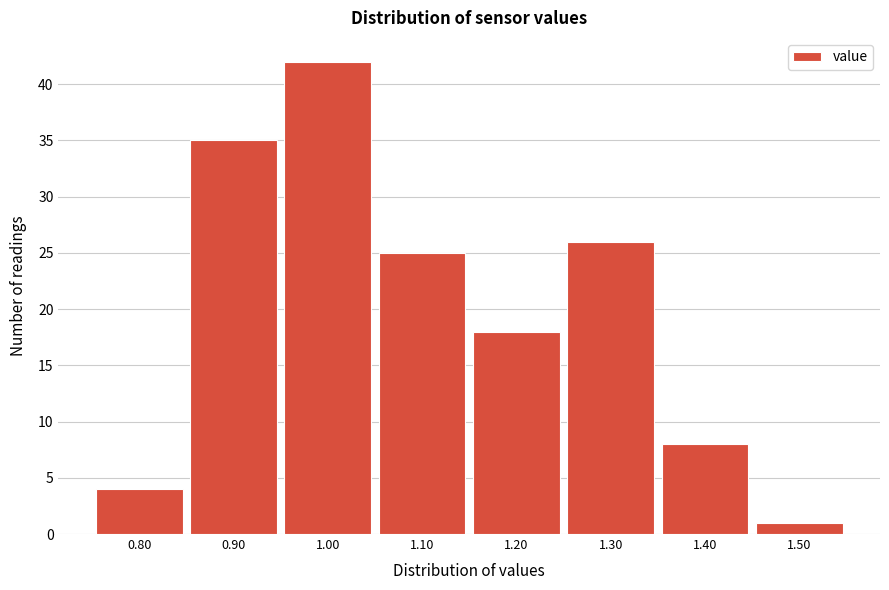

What is the height of the bar covering 0.85 to 0.95 on the x-axis? The values are not printed on the chart, so give them approximately, as read against the axis.

35